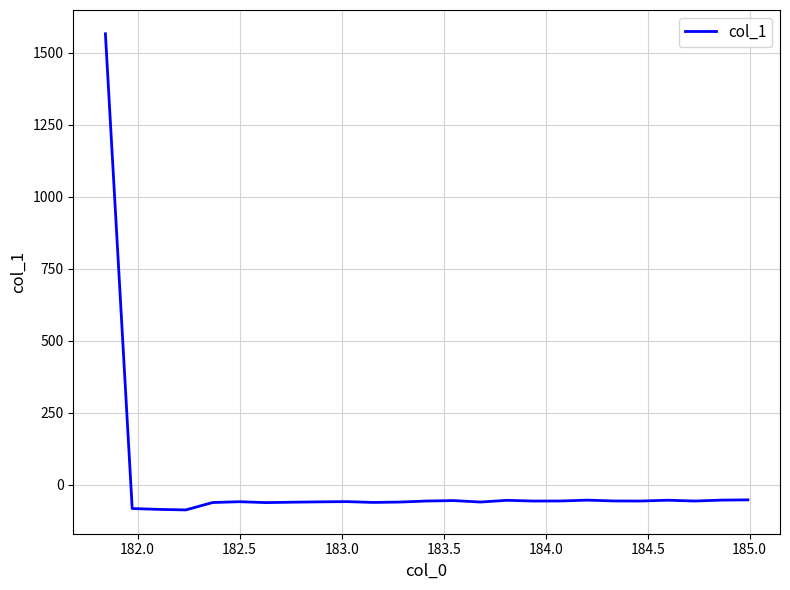

What is the maximum value shown in the chart?

1565.8